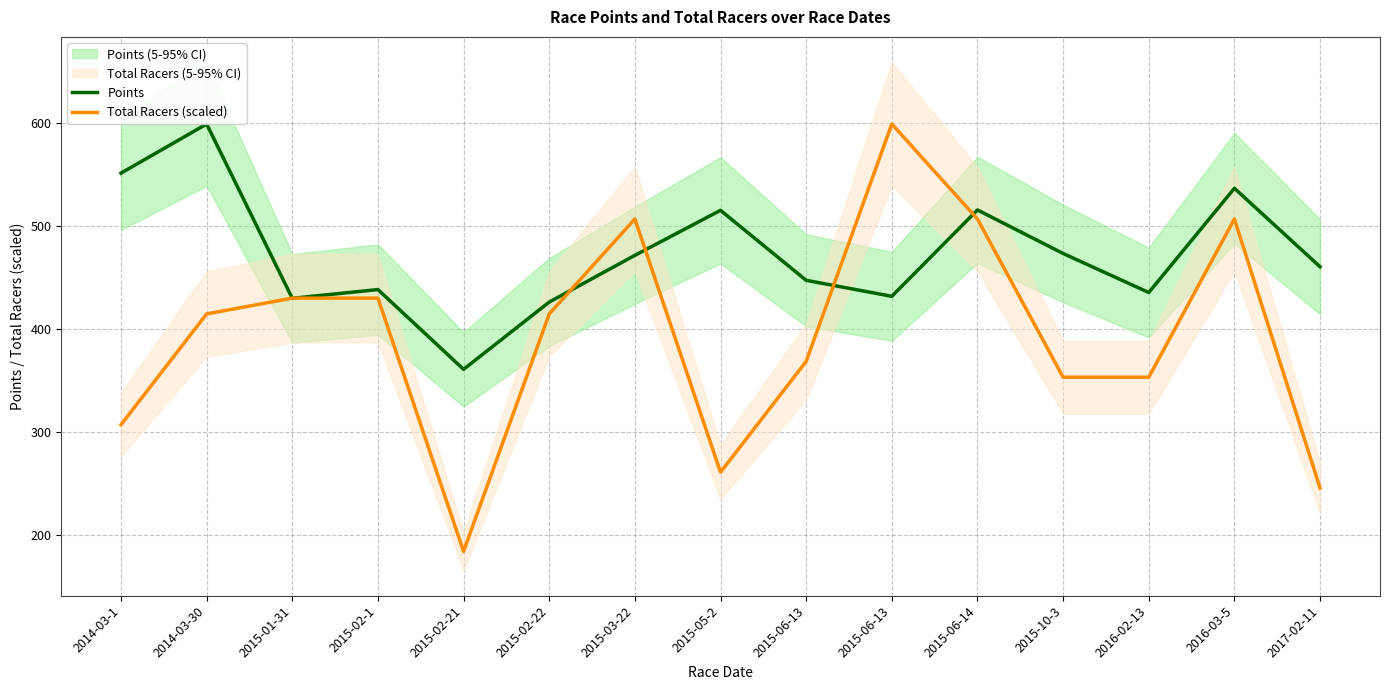

Where do Points and Total Racers (scaled) first cross each other?

2014-03-30 and 2015-01-31